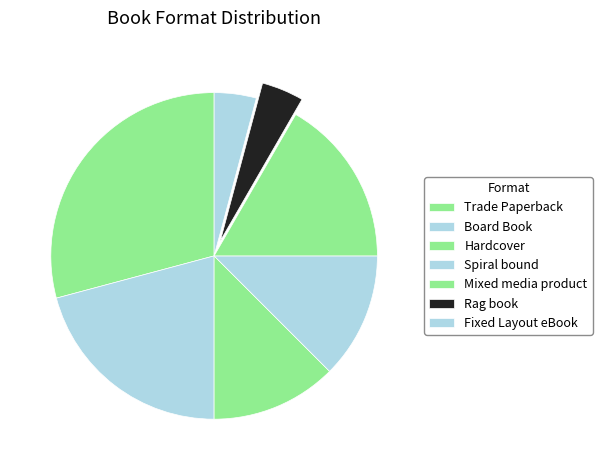

To the nearest percent, what is the combined percentage of Hardcover and Trade Paperback?

42%